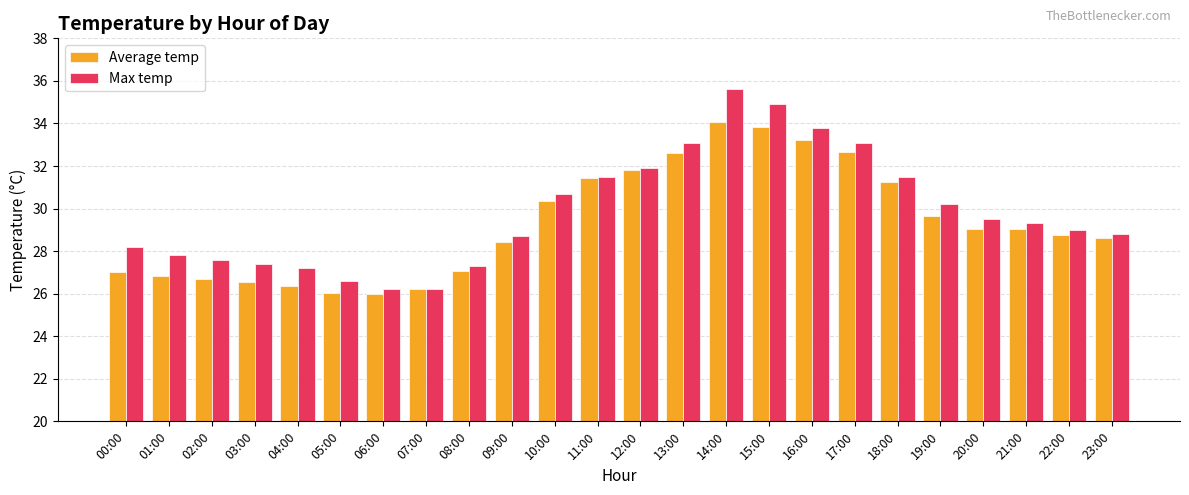

What is the average value of the Average temp series?

29.3